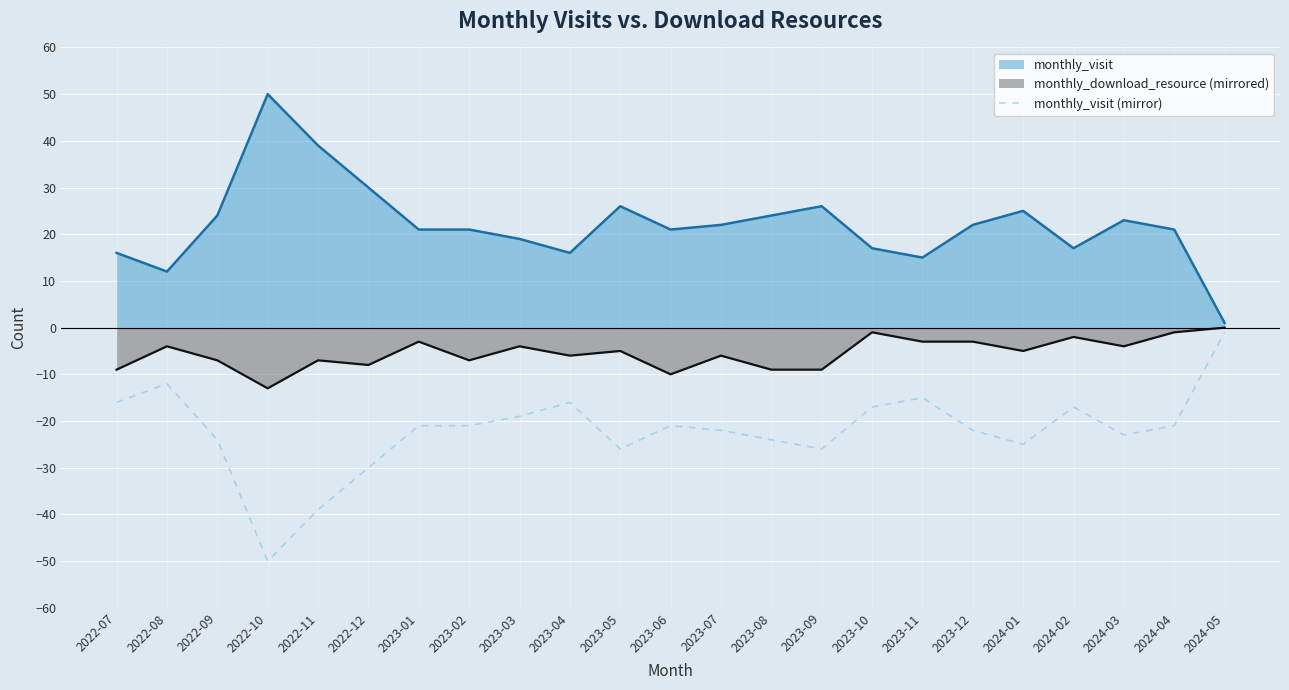

Is it true that monthly_visit (mirror) equals -8 at 2022-07?

False